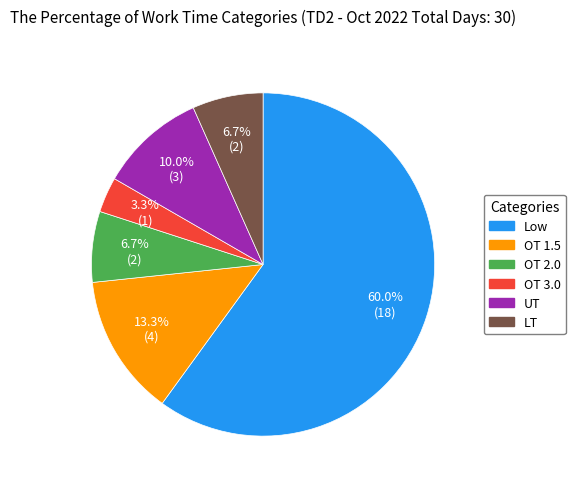

Which has a higher value, UT or OT 3.0?

UT